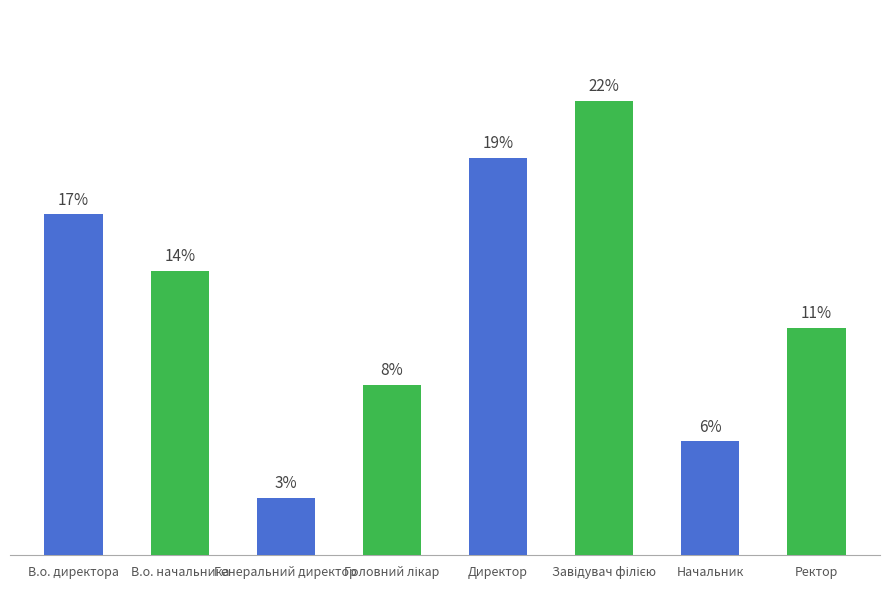

Rank the categories by value from highest to lowest.

Завідувач філією, Директор, В.о. директора, В.о. начальника, Ректор, Головний лікар, Начальник, Генеральний директор